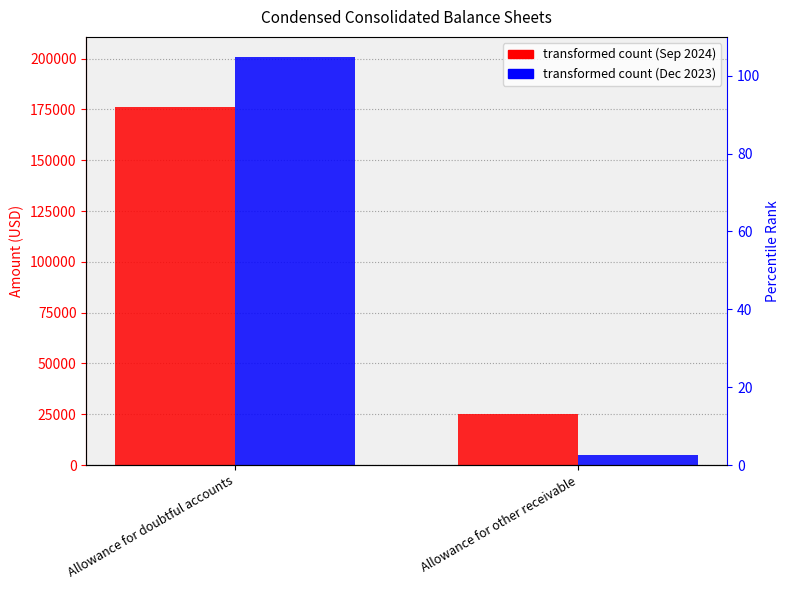

What is the label of the 1st bar from the left?

Allowance for doubtful accounts